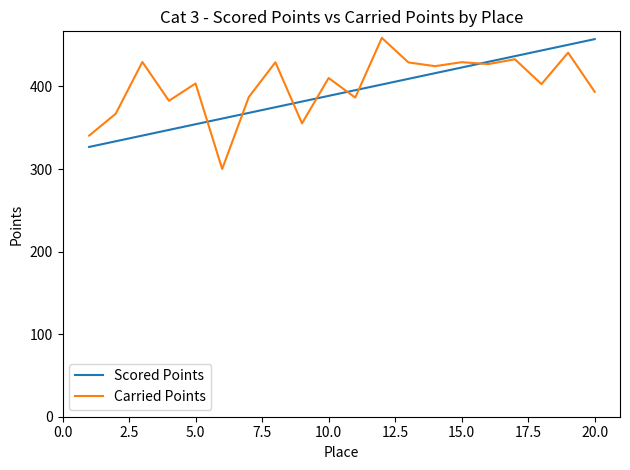

What is the maximum value for Carried Points?

458.8